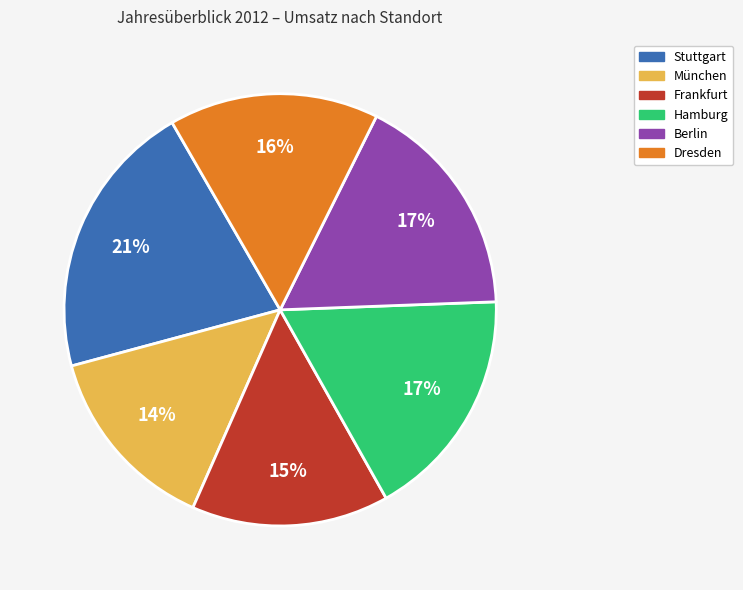

Is the sum of Hamburg and Berlin greater than half?

No